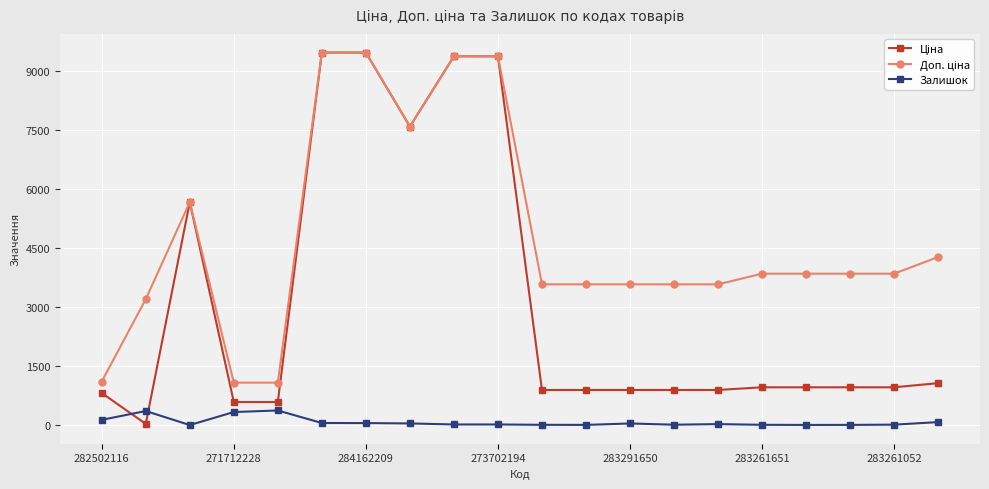

At how many categories does at least one series exceed 2956?

17